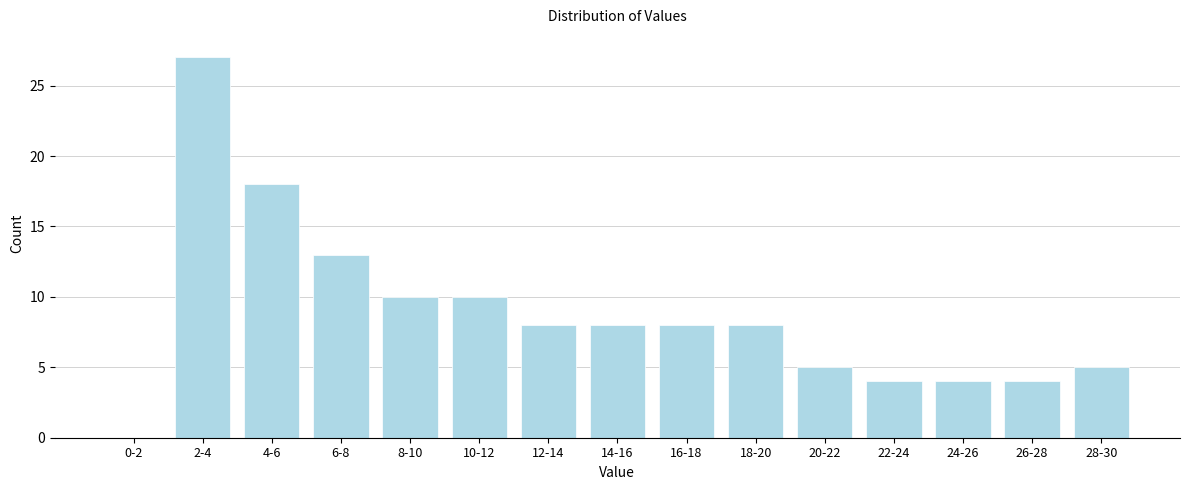

Reading left to right, transcribe all the data shown in this chart.

0-2=0	2-4=27	4-6=18	6-8=13	8-10=10	10-12=10	12-14=8	14-16=8	16-18=8	18-20=8	20-22=5	22-24=4	24-26=4	26-28=4	28-30=5